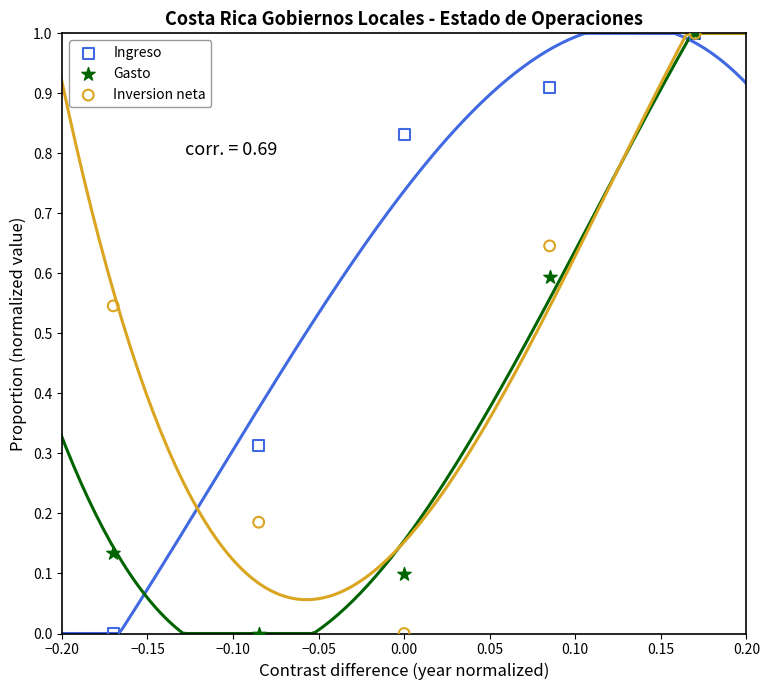

What are all the series names shown in the legend?

Ingreso, Gasto, Inversion neta